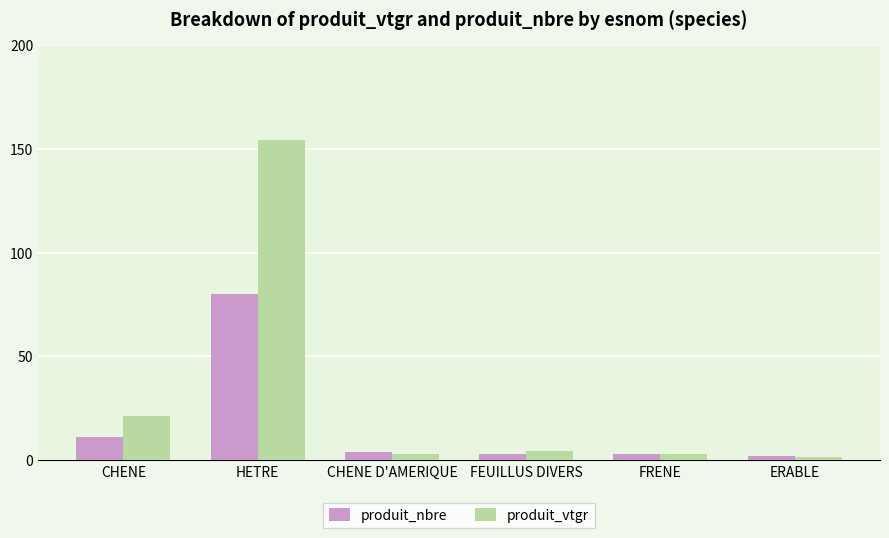

What is the difference between the highest and lowest values at CHENE D'AMERIQUE?

1.2